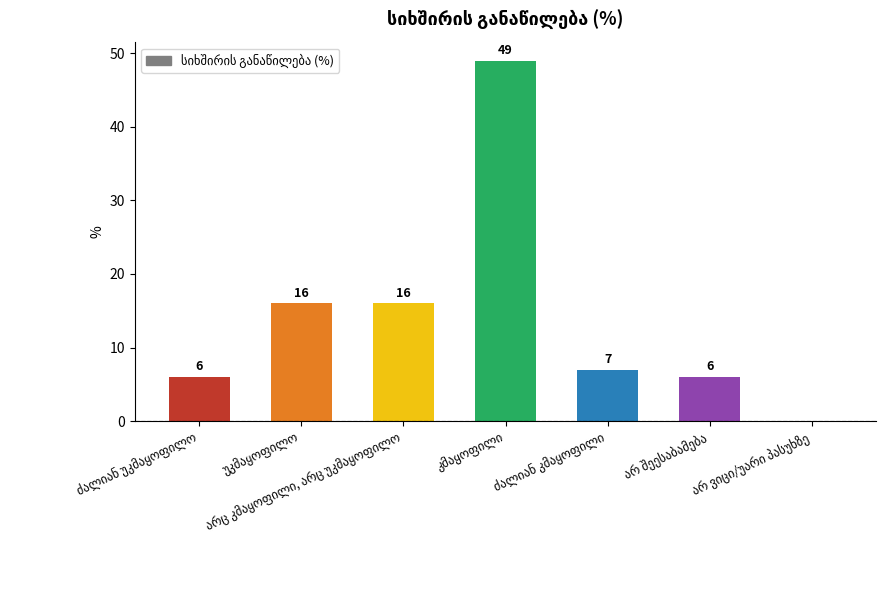

How many values are above zero?

6